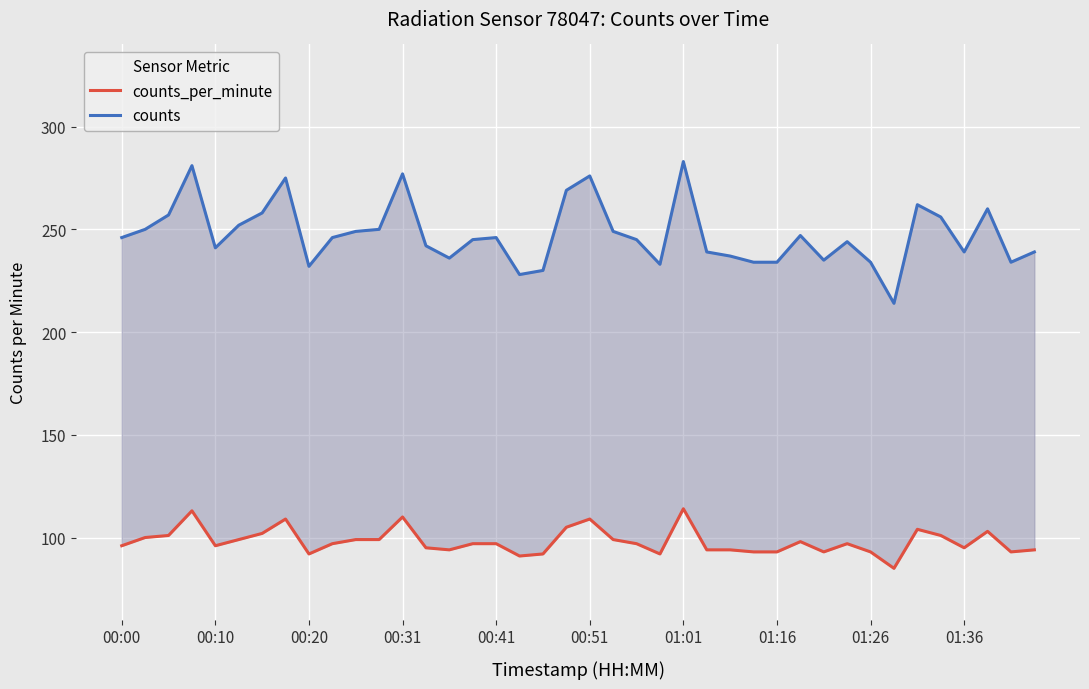

True or false: counts_per_minute and counts intersect in this chart.

False